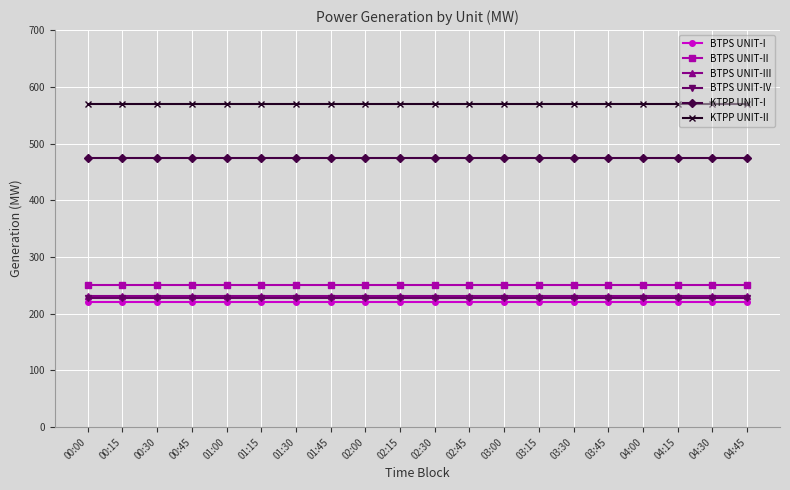

What is the spread (max minus min) of values at 02:15?

350